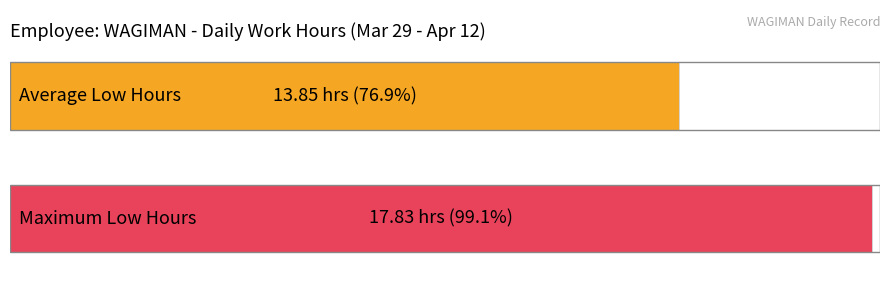

What is the sum of all values?

207.7